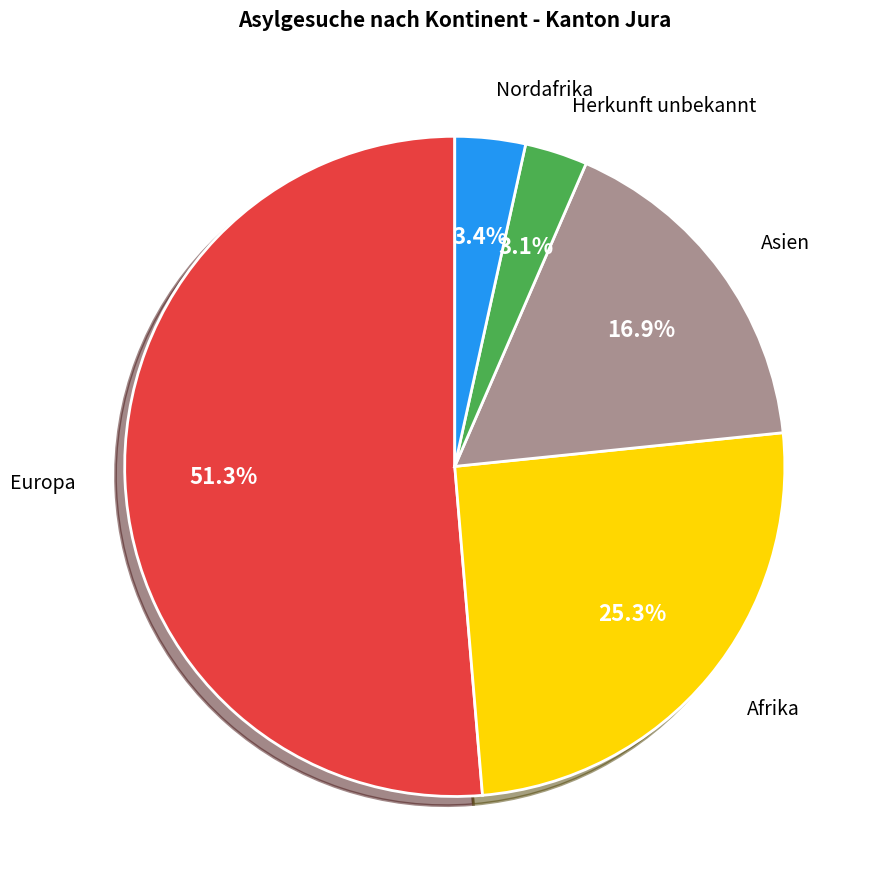

Is there any slice that represents more than half of the pie?

Yes